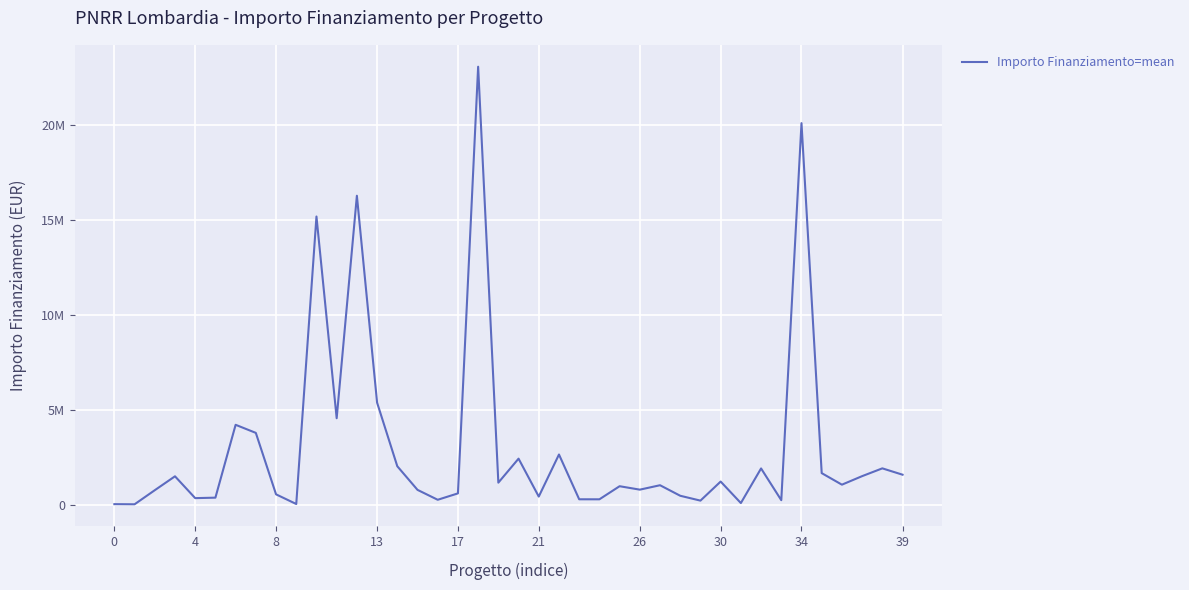

What is the maximum value shown in the chart?

23081809.4